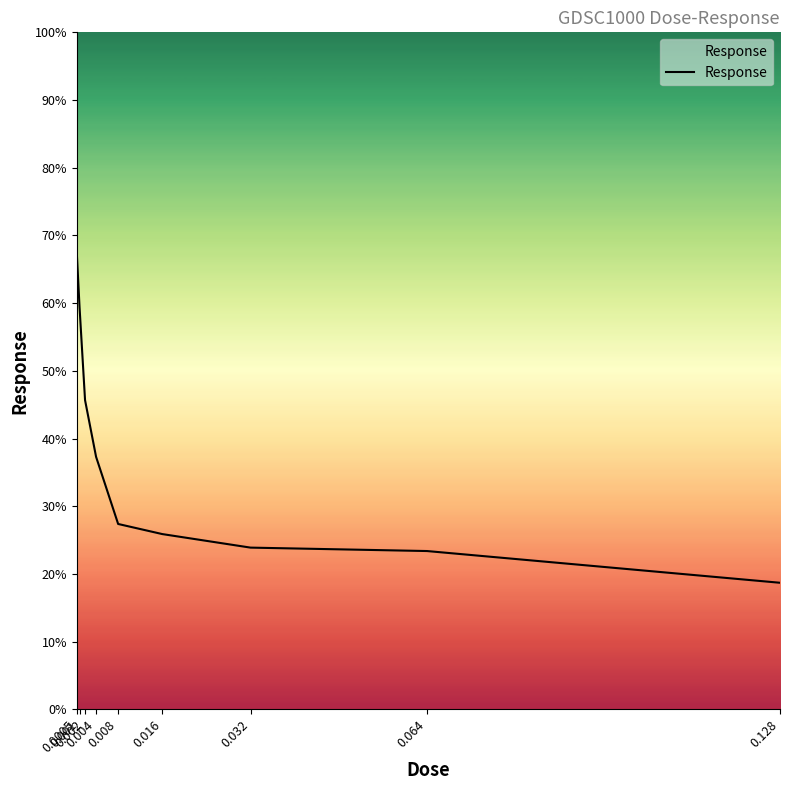

What is the minimum value shown in the chart?

18.7